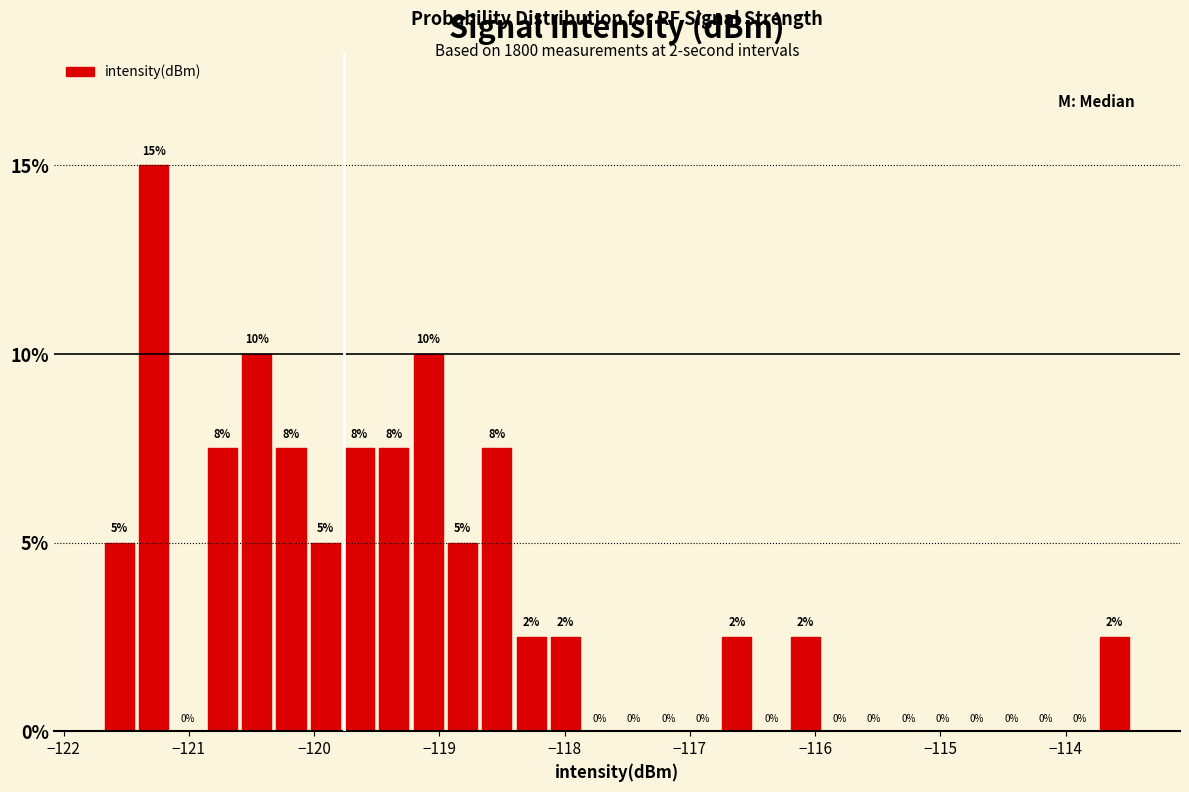

Read against the x-axis, roughly where is the centre of the tallest bar?

-121.3